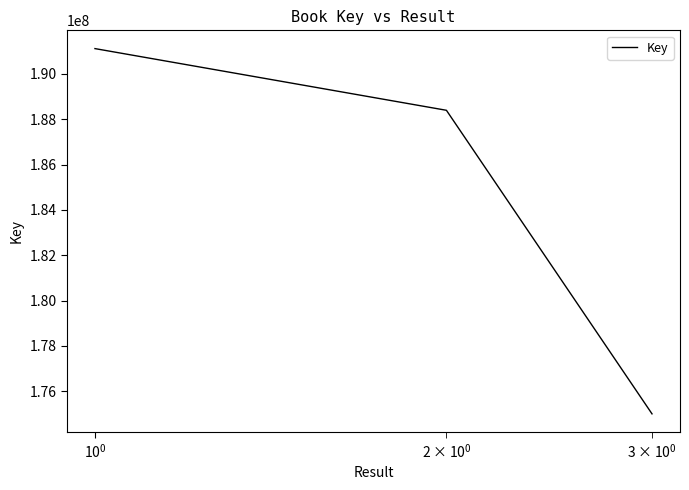

What is the difference between the maximum and minimum values?

16114743